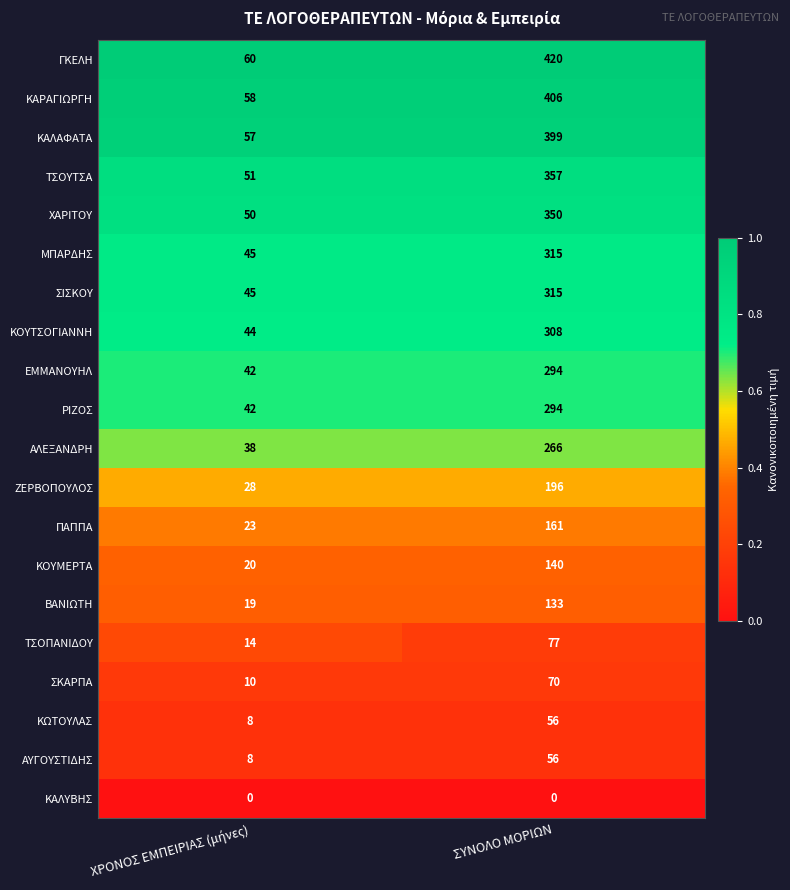

What is the average value of the ΜΠΑΡΔΗΣ series?

180